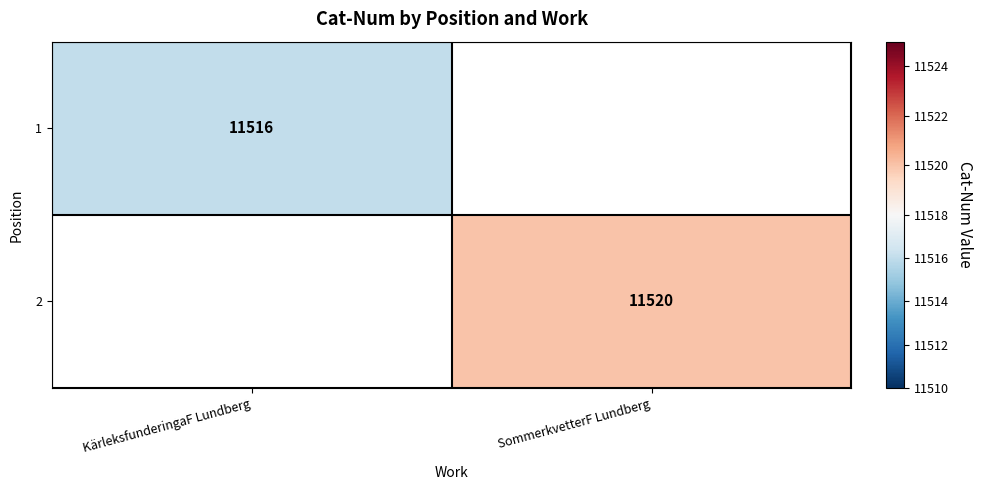

The 1 series shows 11516 at KärleksfunderingaF Lundberg. True or false?

True